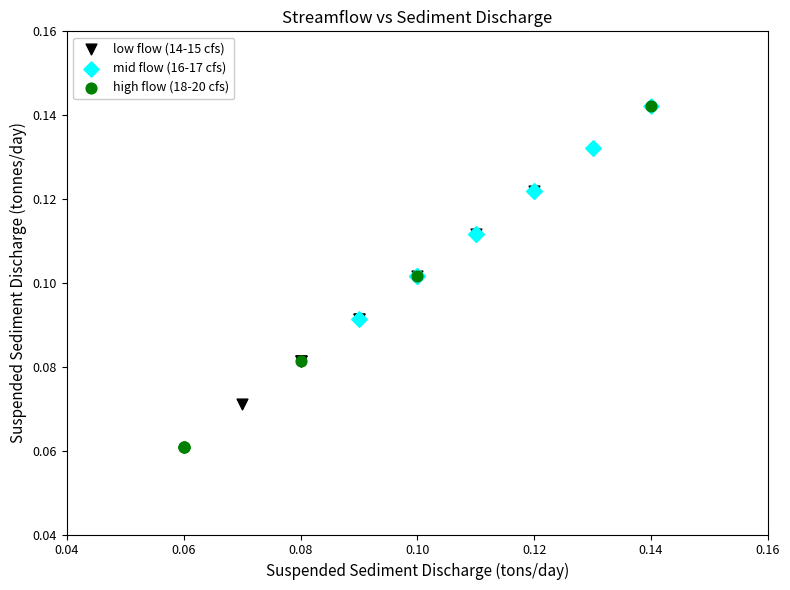

Which series has the largest Y range (max minus min)?

high flow (18-20 cfs)